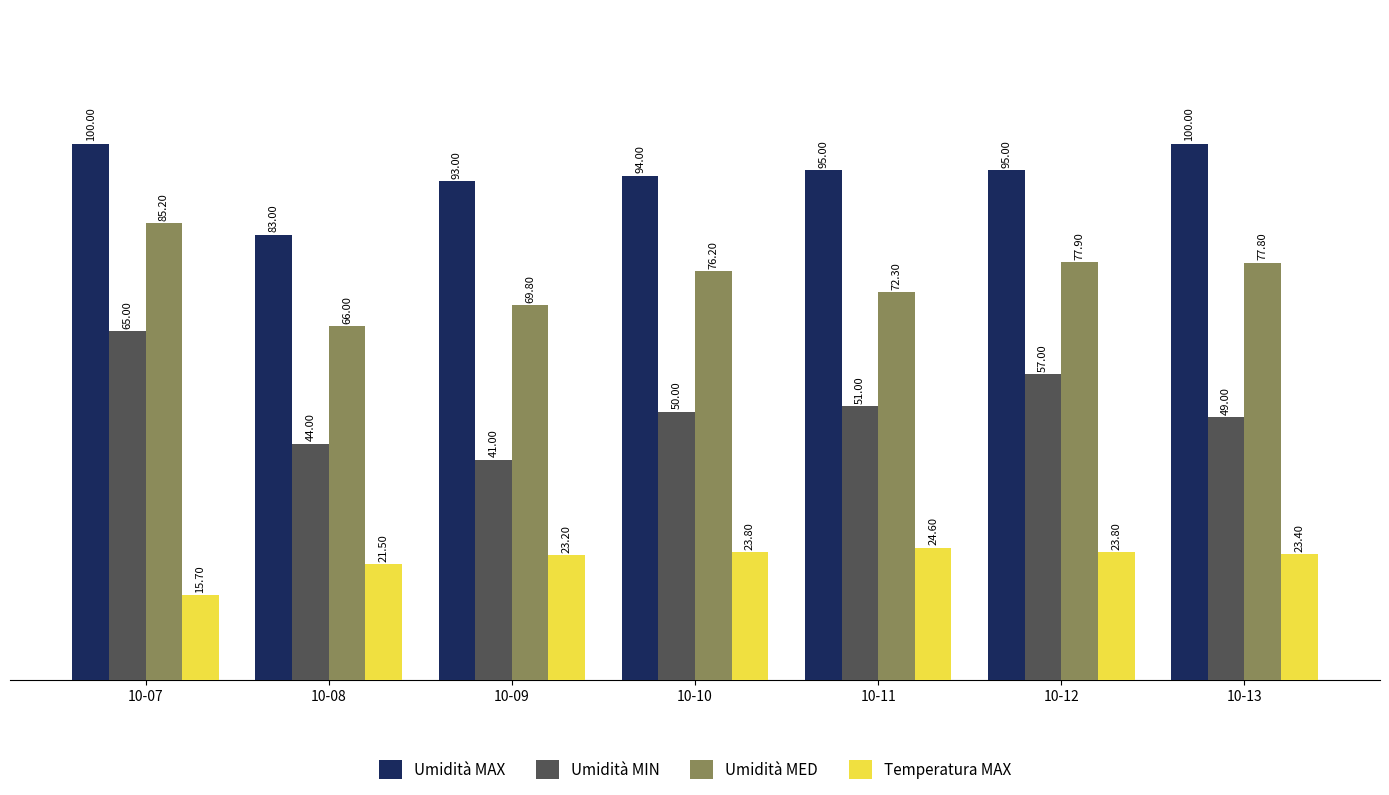

List the series in order of their peak value, highest first.

Umidità MAX, Umidità MED, Umidità MIN, Temperatura MAX